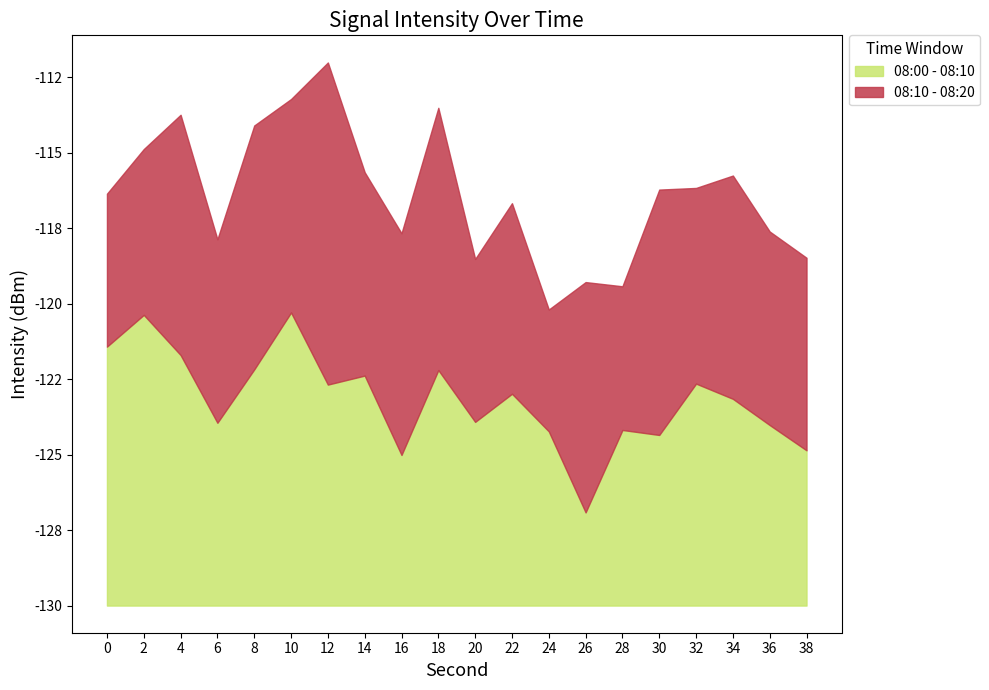

Which series has the largest total across all categories?

08:00 - 08:10